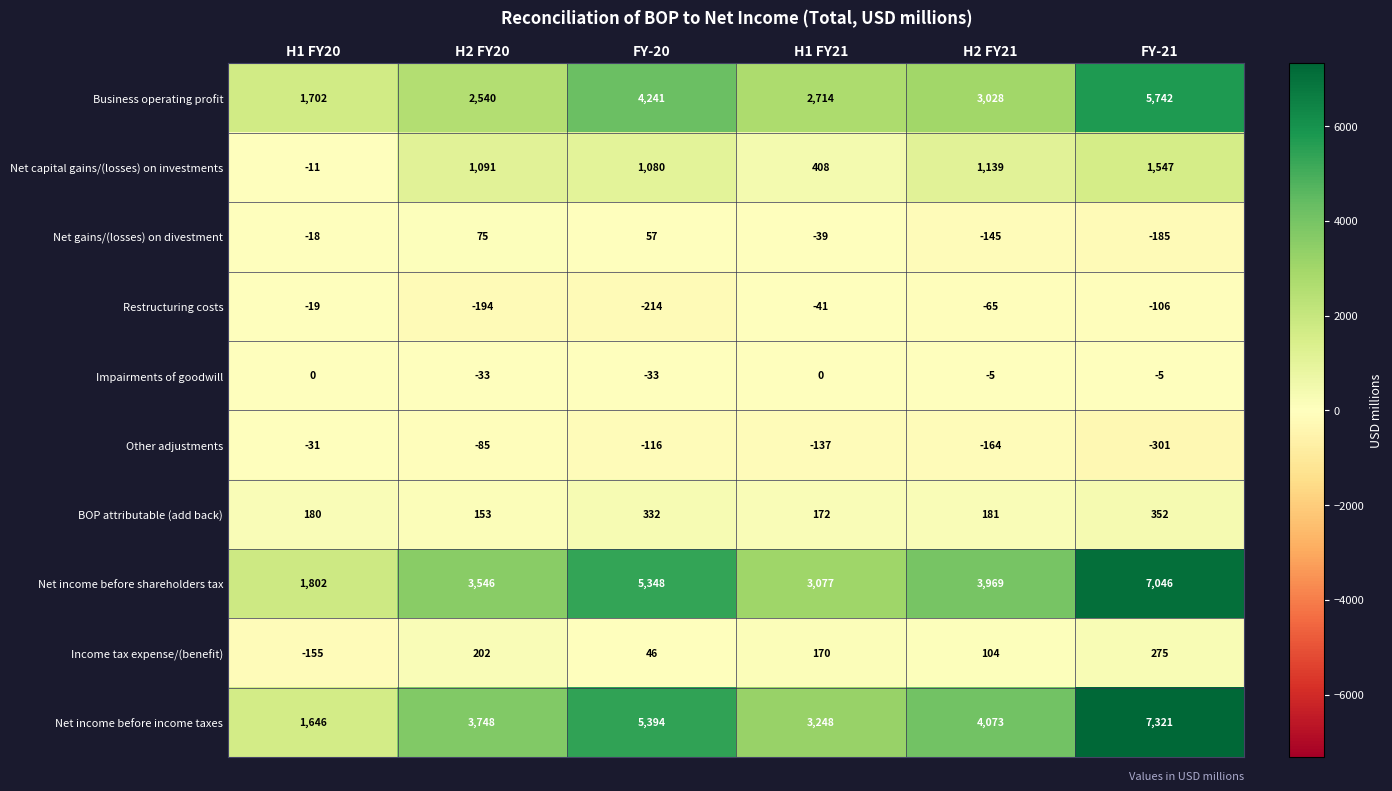

The value of Net income before shareholders tax at H2 FY20 is 3546. True or false?

True